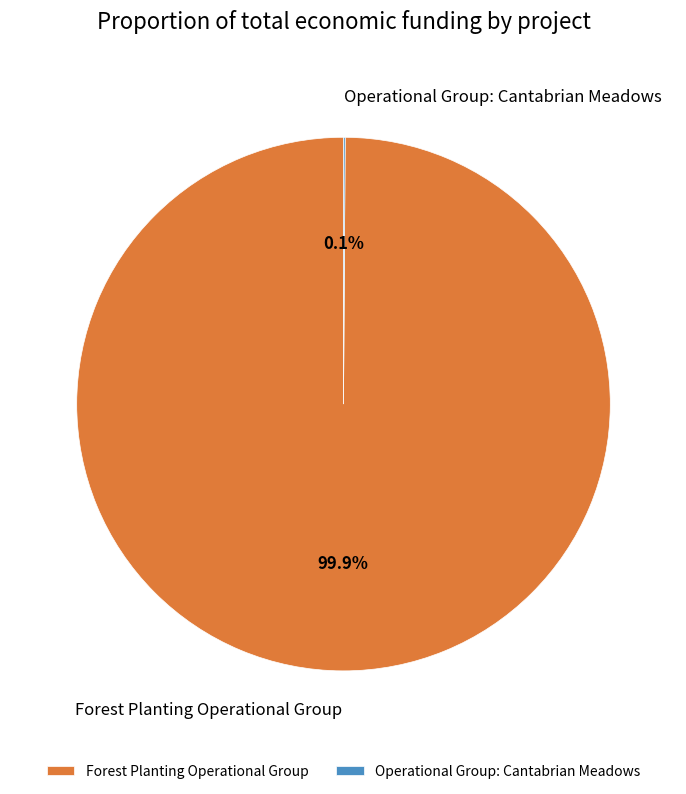

Which category accounts for the majority?

Forest Planting Operational Group